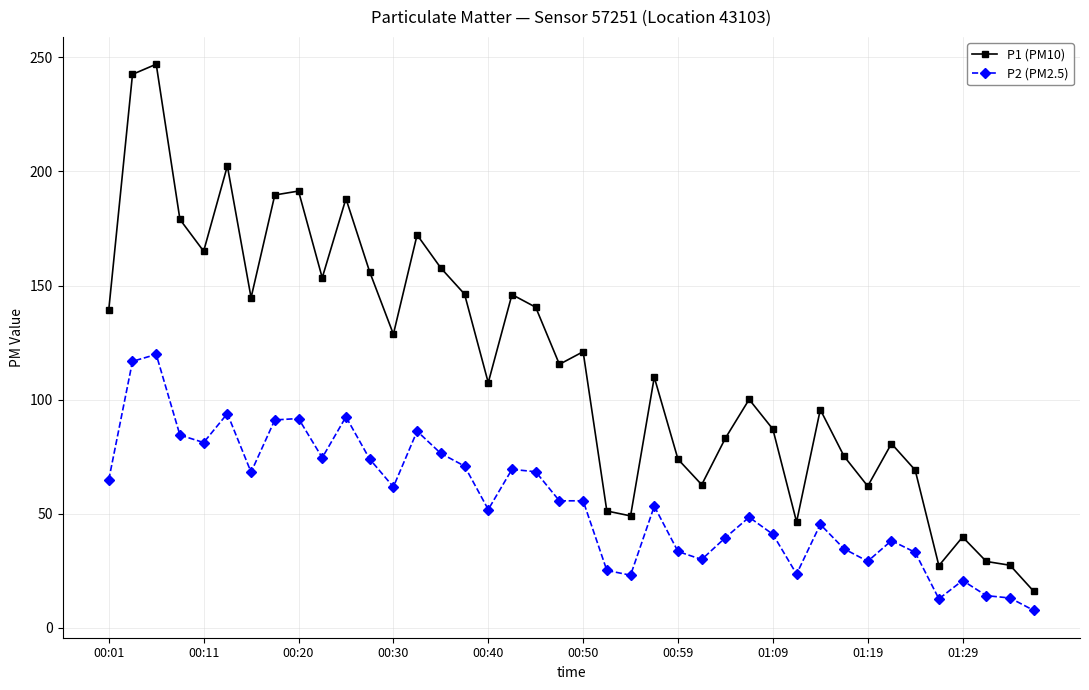

What is the average value of the P2 (PM2.5) series?

55.4